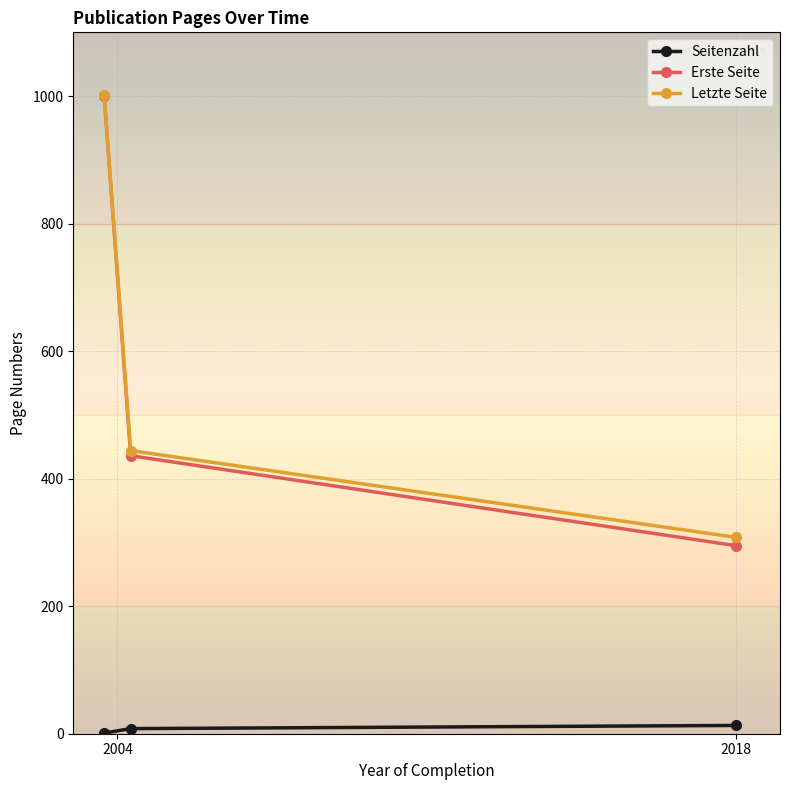

Rank the series at 2018 from highest to lowest value.

Letzte Seite, Erste Seite, Seitenzahl